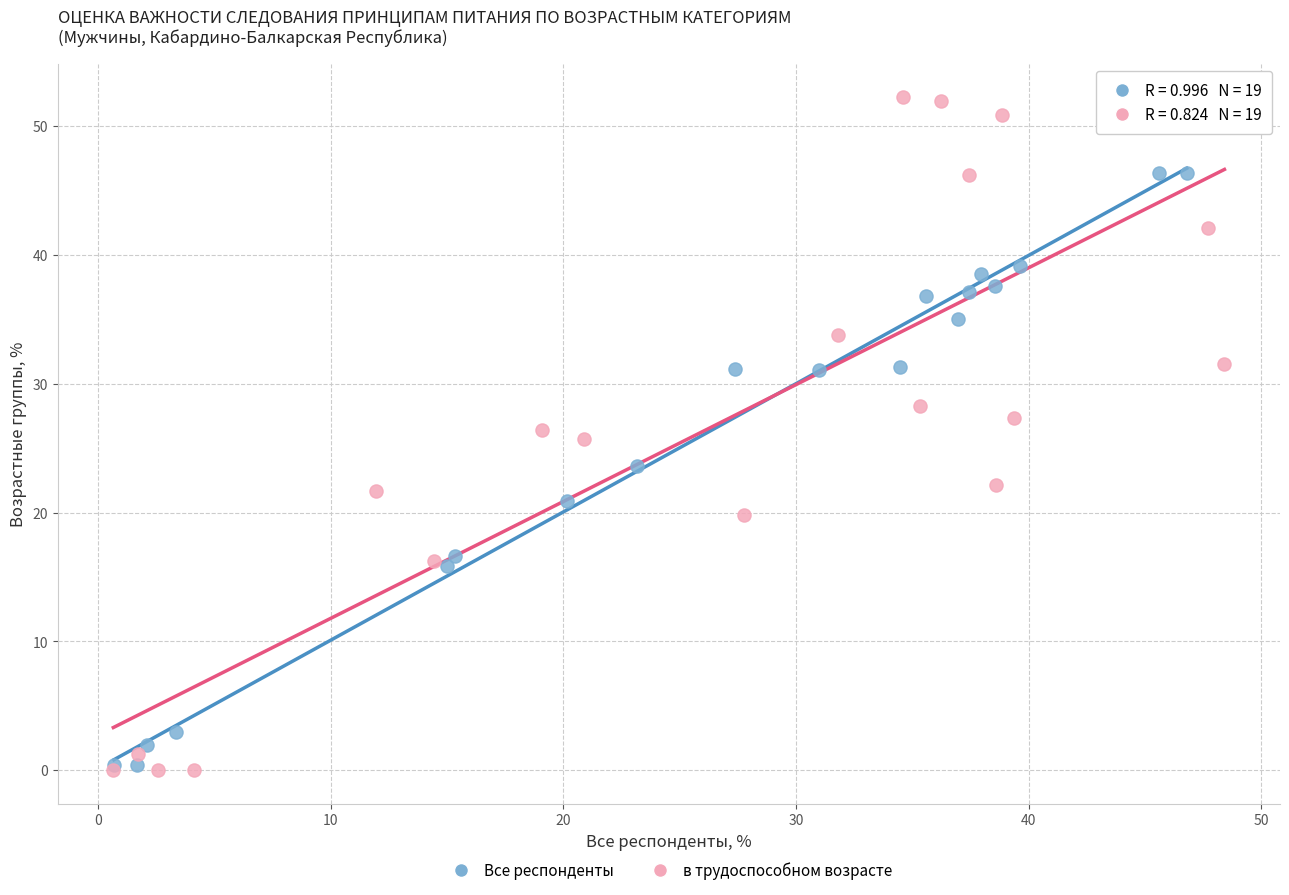

What are all the series names shown in the legend?

Все респонденты, в трудоспособном возрасте